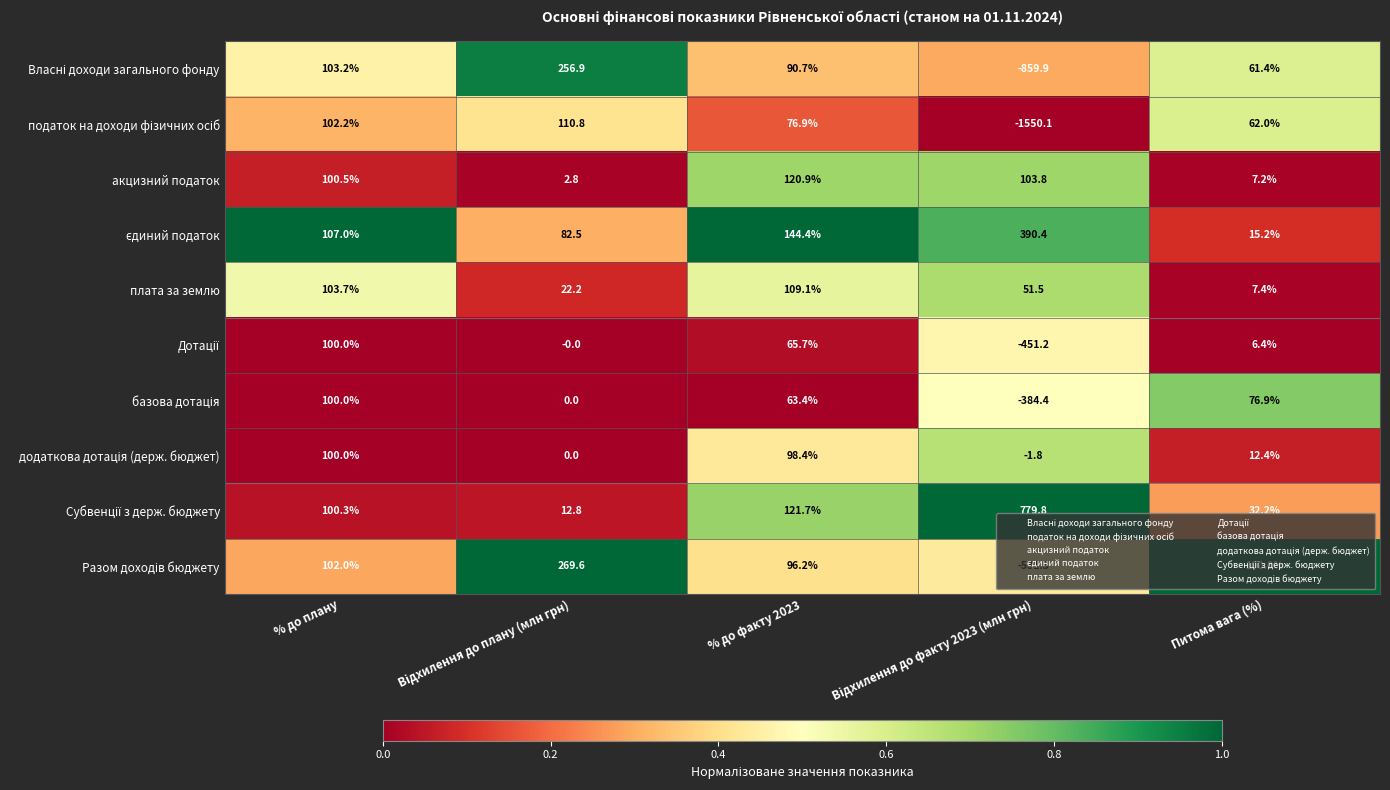

Count the number of categories in the chart.

5